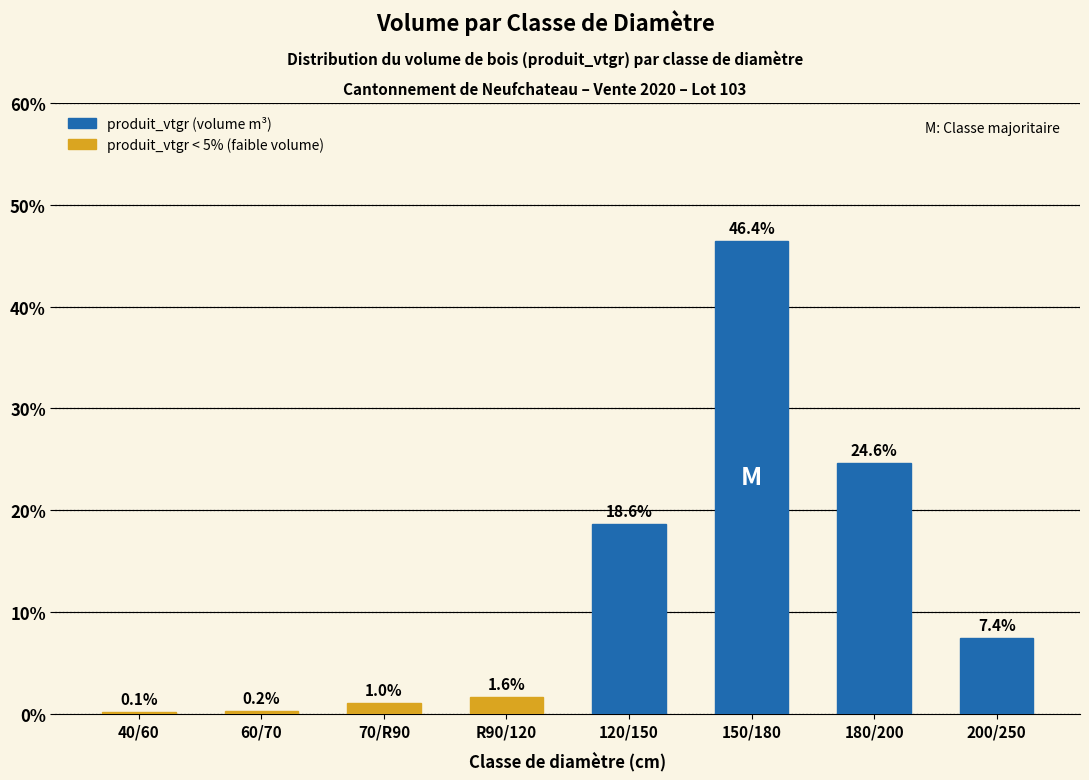

What is the greatest value displayed?

46.4